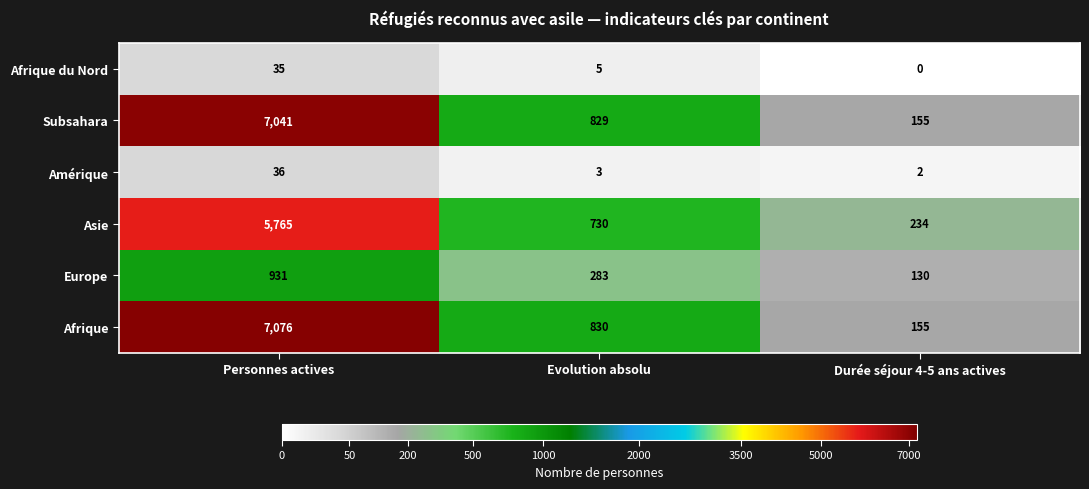

Count the number of categories in the chart.

3